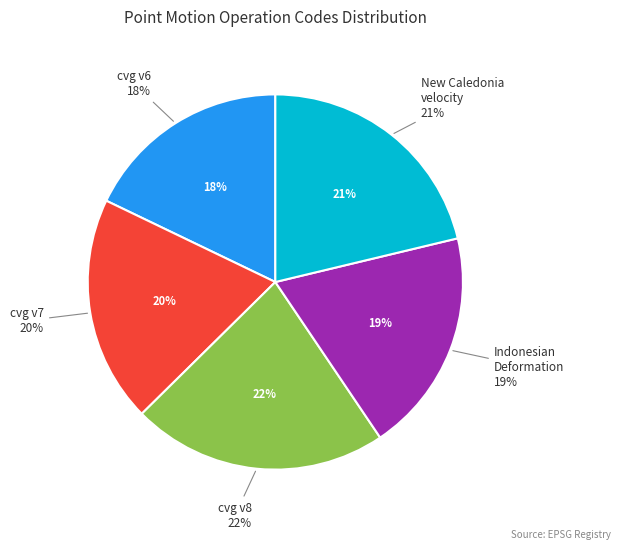

Rank the categories by value from lowest to highest.

Canada velocity grid v6, Indonesian Deformation Model 2020, Canada velocity grid v7, New Caledonia velocity model 2015, Canada velocity grid v8